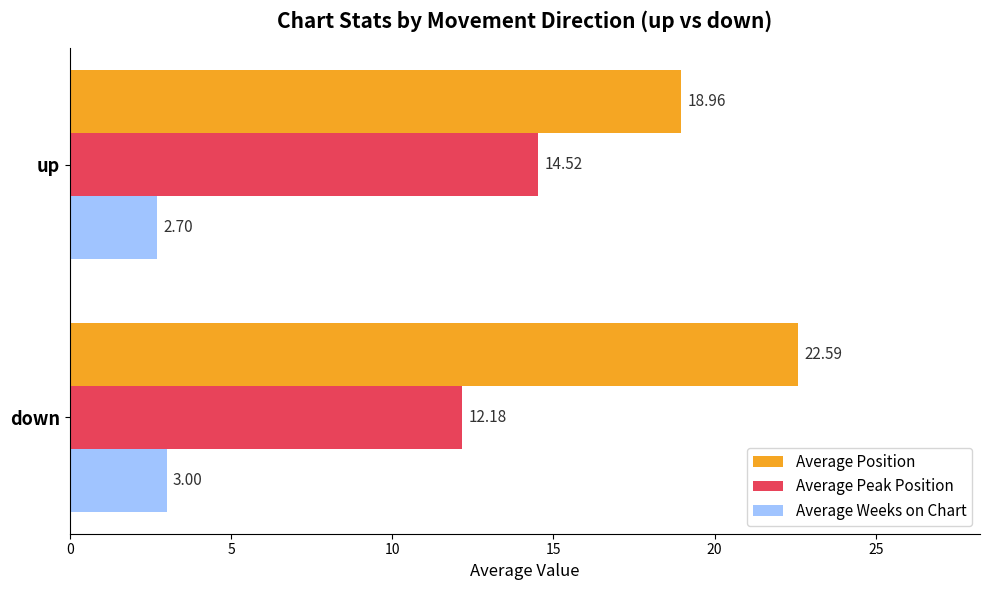

At which category does the chart reach its minimum across all series?

up